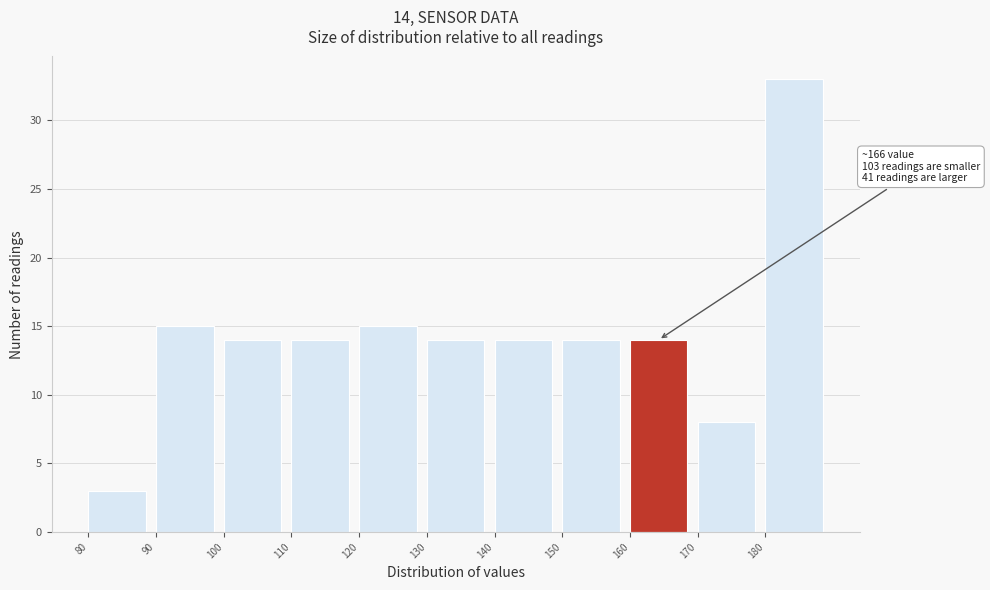

Which range on the x-axis has the tallest bar?

180 to 190